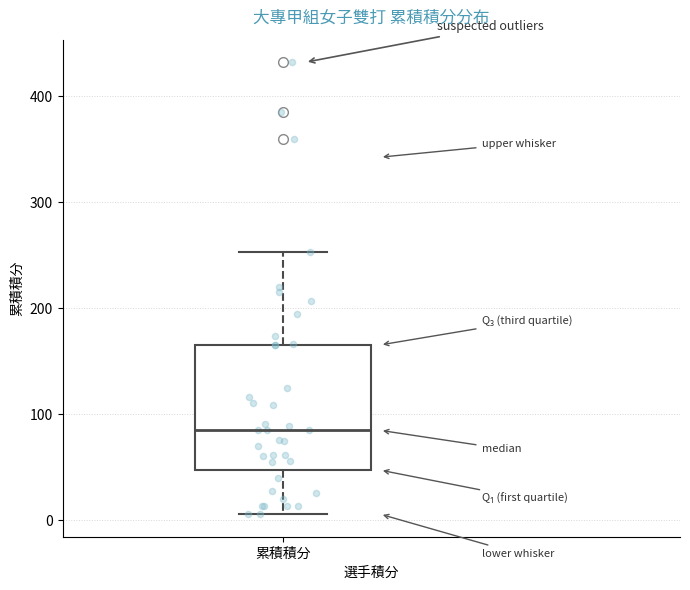

Read this box plot against the y-axis: the position of the median line, the range covered by the box, and the ends of both whiskers. The values are not printed on the chart, so give them approximately, as read against the axis.

median 90, box 50 to 170, whiskers 10 to 250